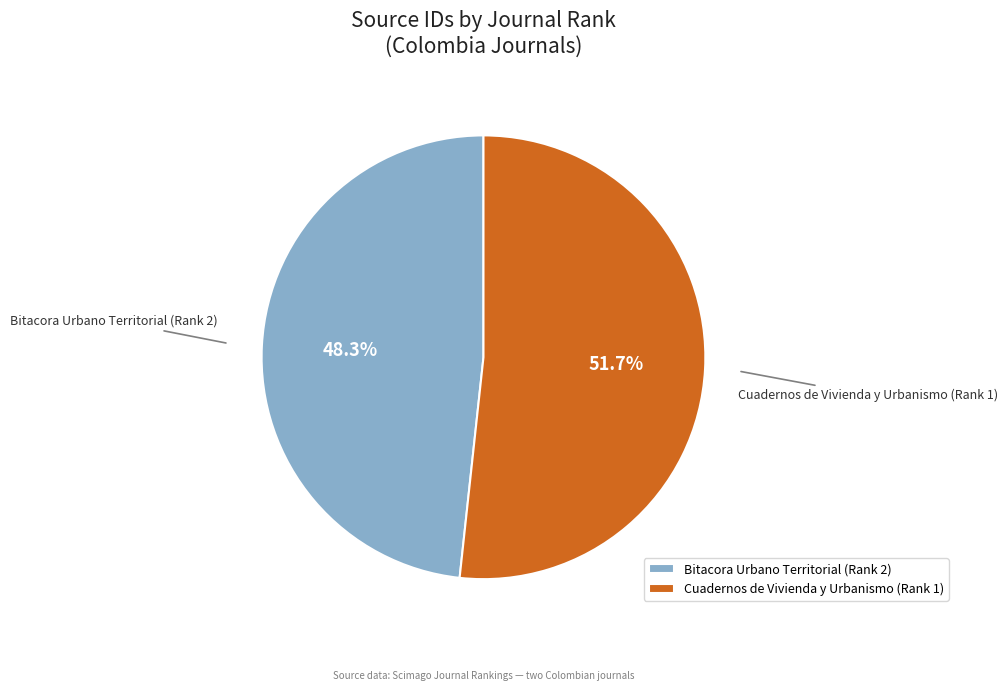

Which category accounts for the majority?

Cuadernos de Vivienda y Urbanismo (Rank 1)